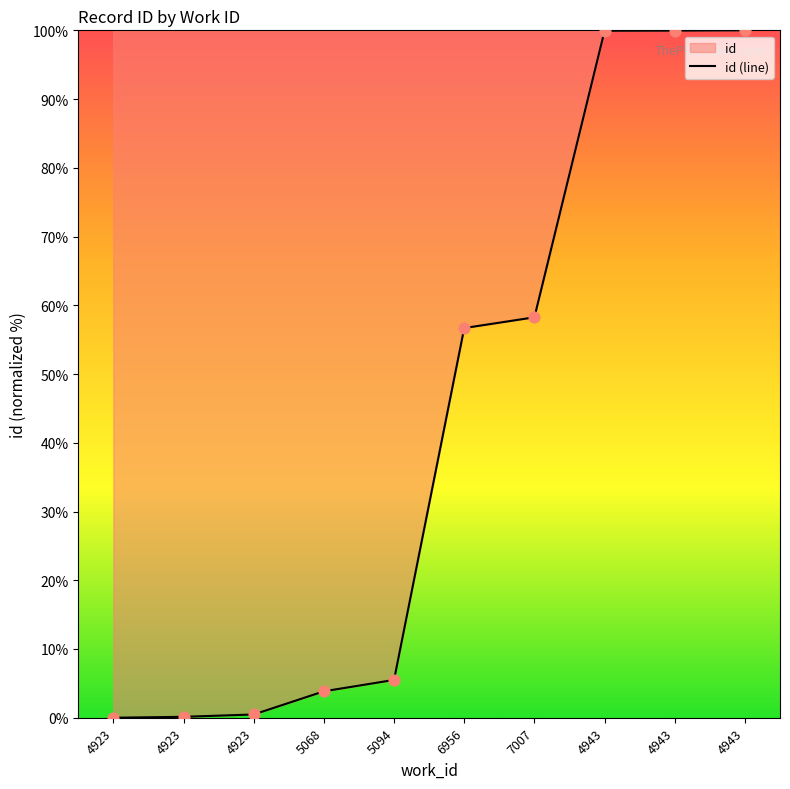

Between 4923 and 4943, which is larger?

4943